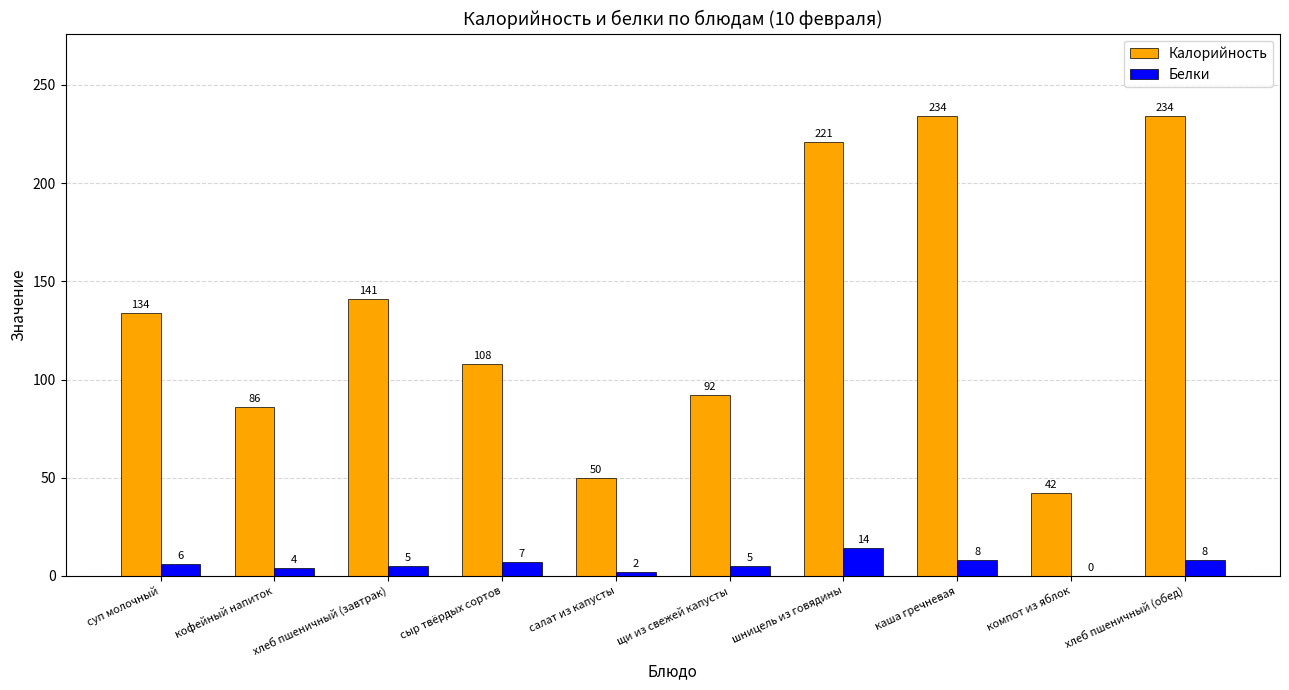

How many values in Белки are above zero?

9